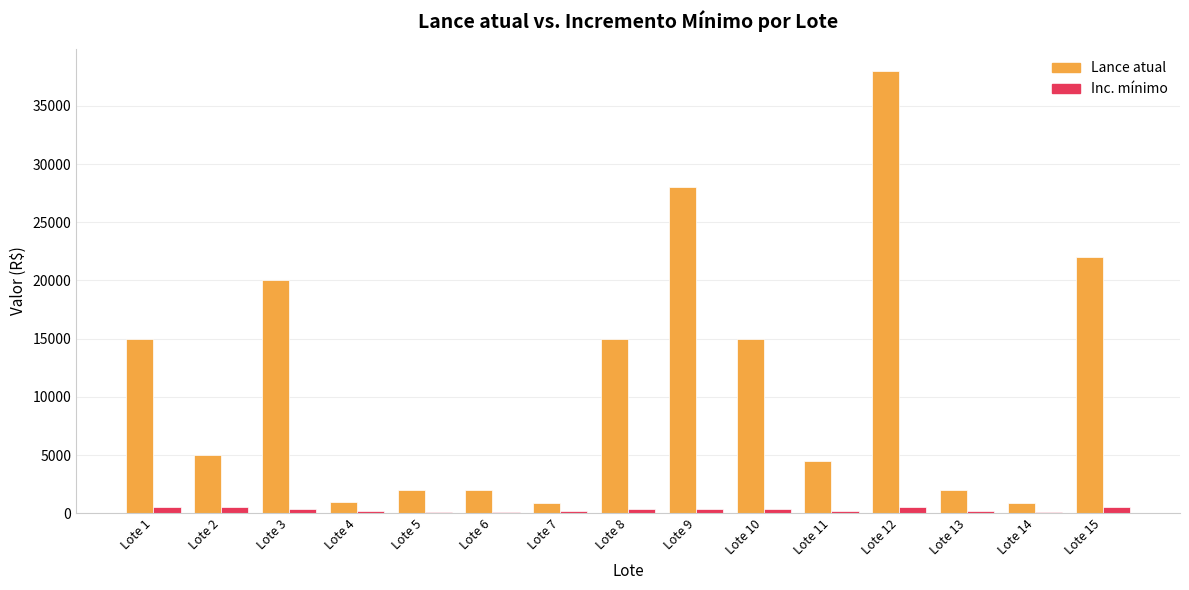

At which label is Lance atual closest to 19450?

Lote 3